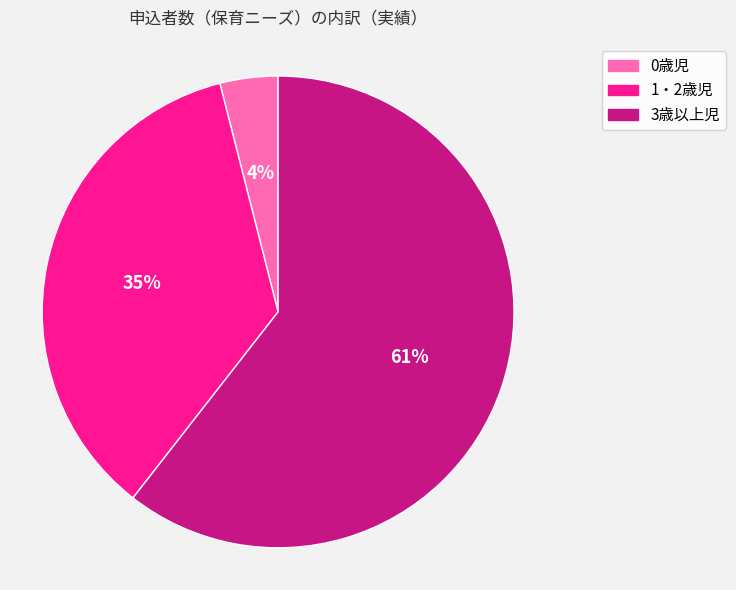

To the nearest percent, what is the average slice percentage?

33%